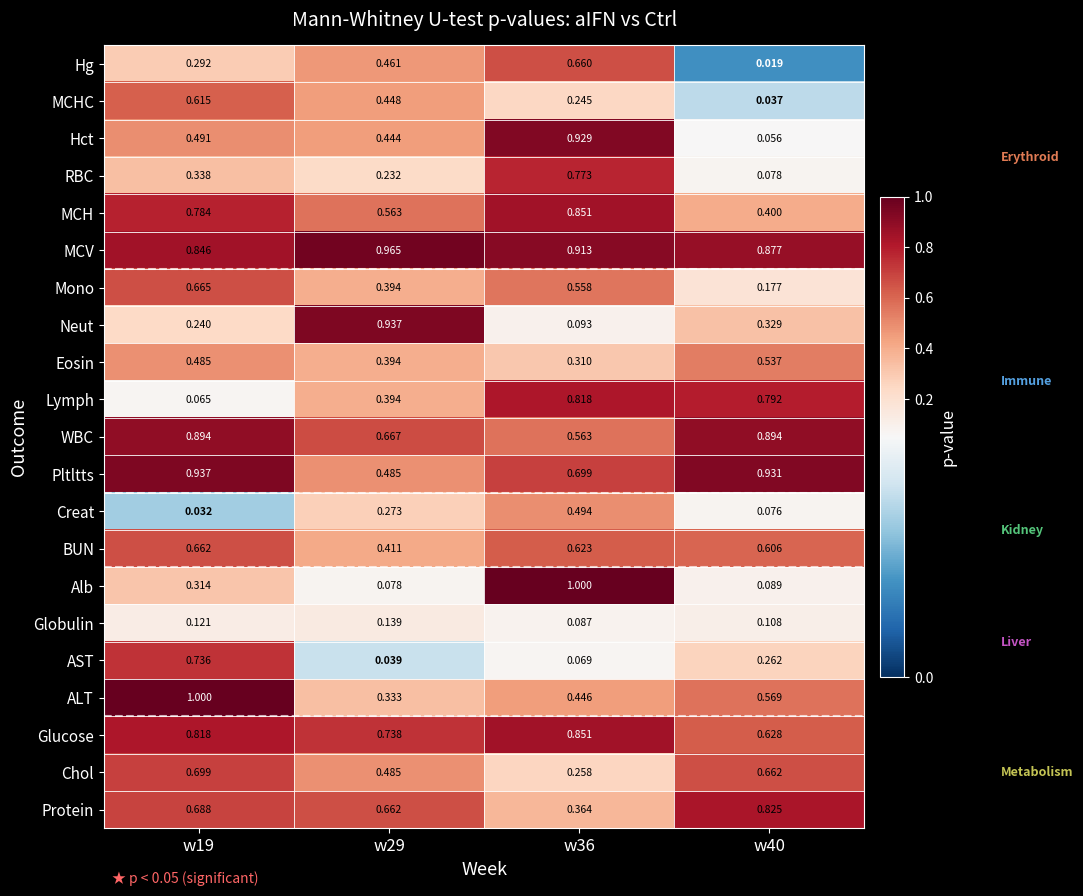

What is the total value across all series at w40?

9.0